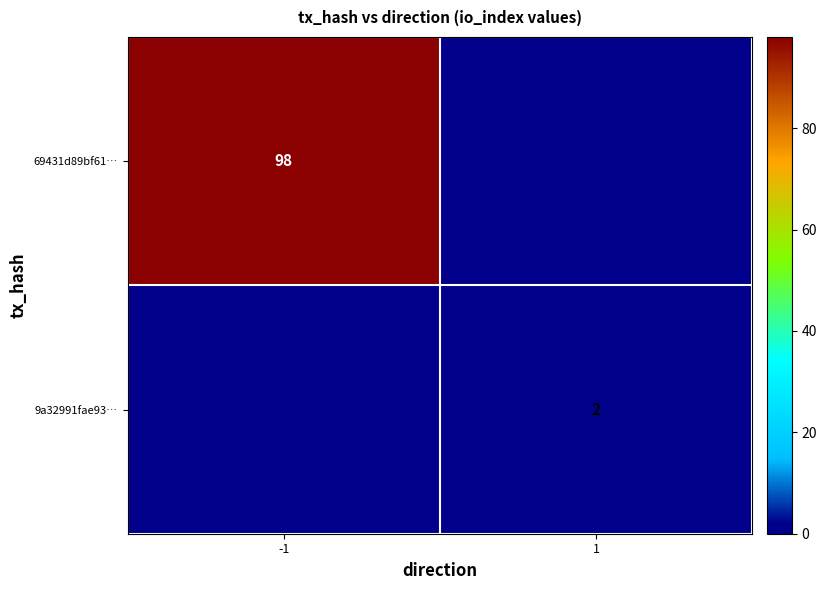

Is the value of 69431d89bf61… at -1 greater than the value of 9a32991fae93… at 1?

Yes